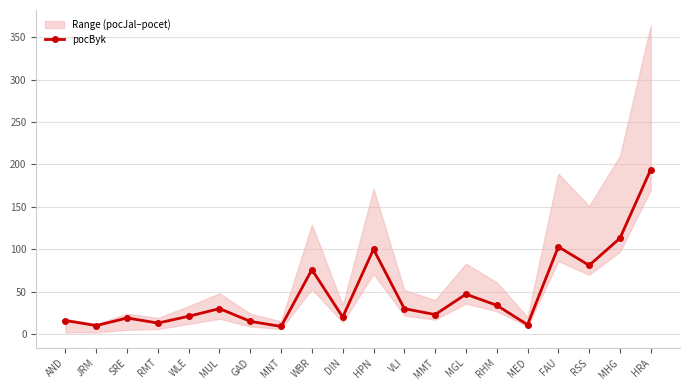

True or false: the data shows 20 at MED.

False